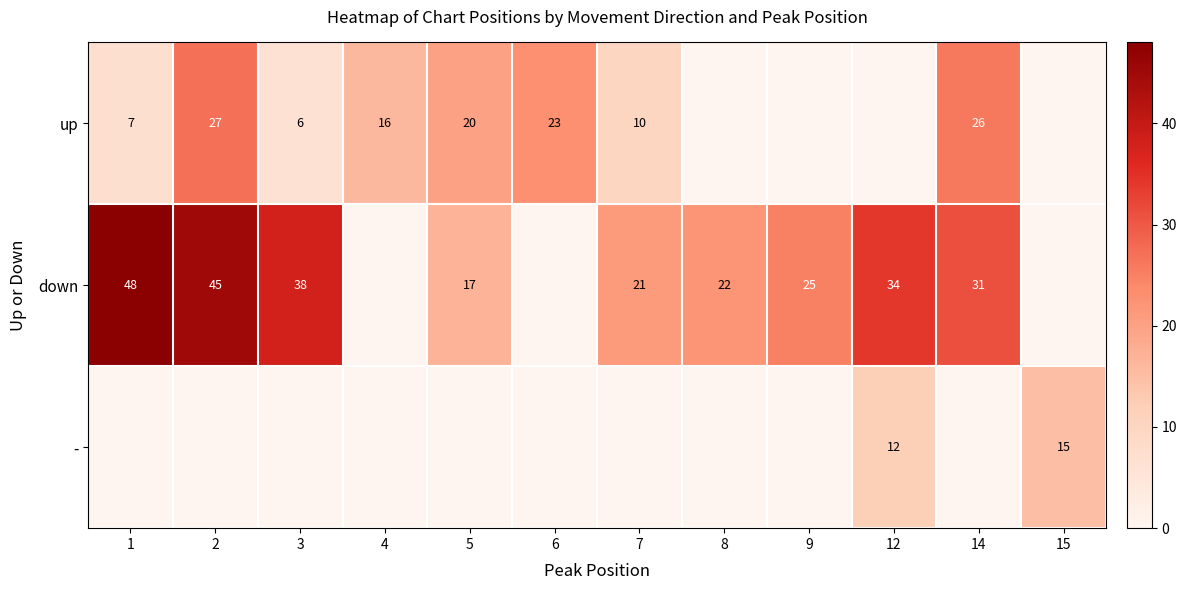

True or false: down has a value of 34 at 12.

True